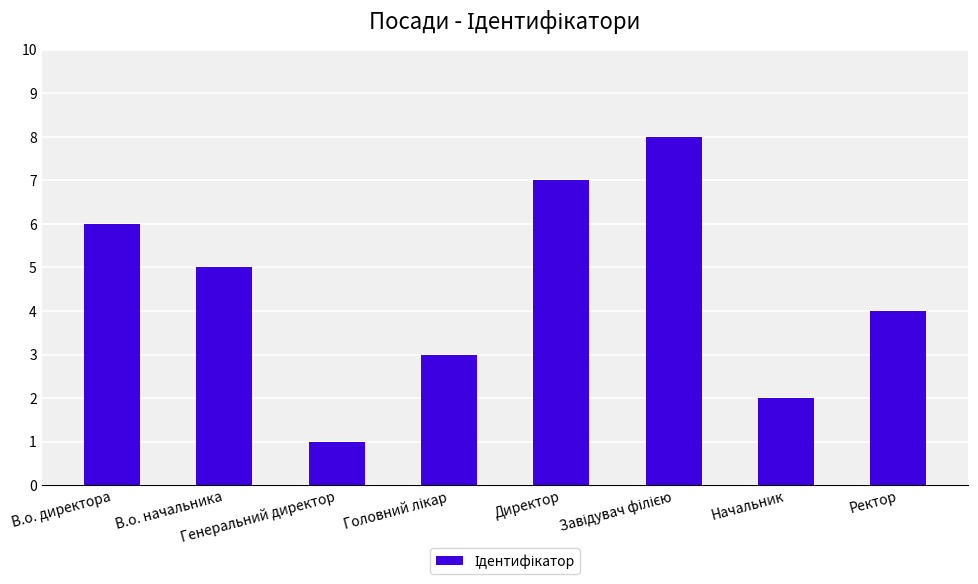

True or false: the data shows 2 at В.о. начальника.

False